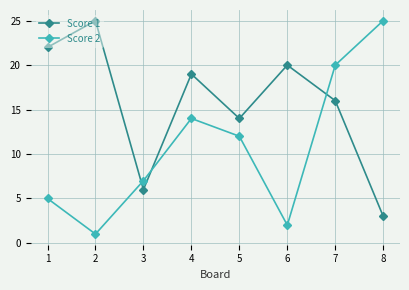

What are all the series names shown in the legend?

Score 1, Score 2